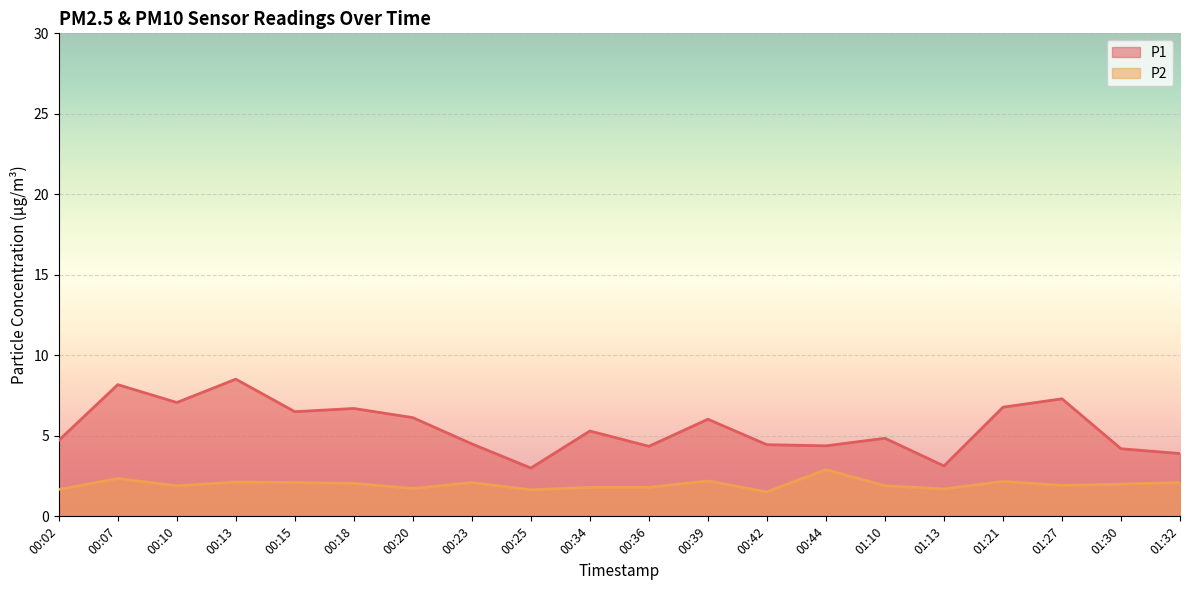

What is the total value across all series at 00:42?

6.0